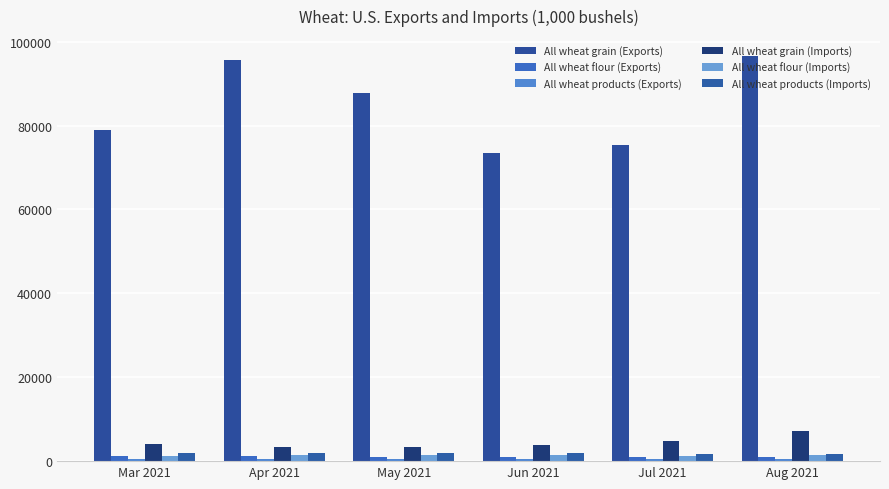

List the series in order of their peak value, highest first.

All wheat grain (Exports), All wheat grain (Imports), All wheat products (Imports), All wheat flour (Imports), All wheat flour (Exports), All wheat products (Exports)